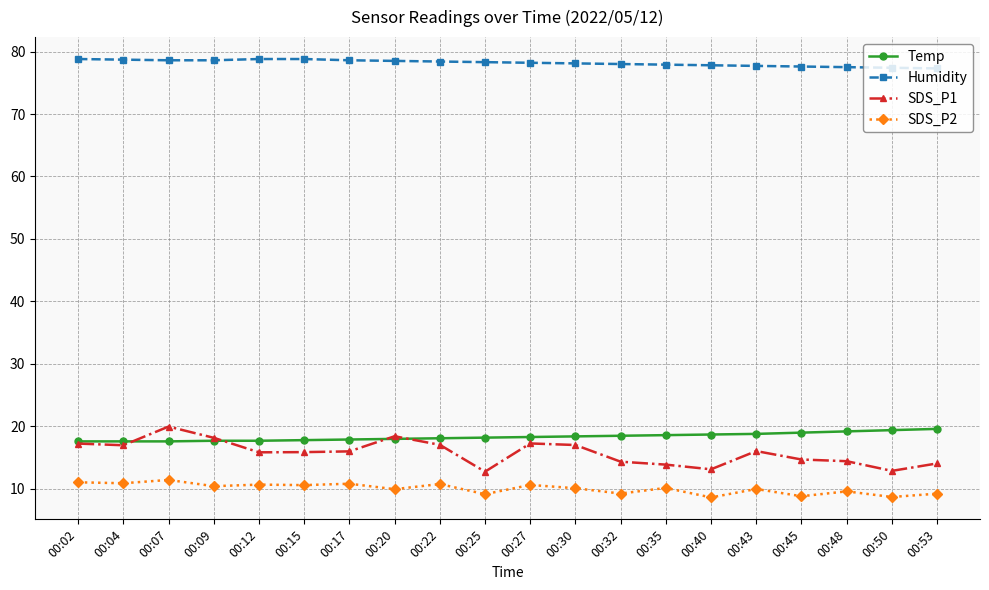

What is the value of the SDS_P1 point at the 12th from the left?

17.0